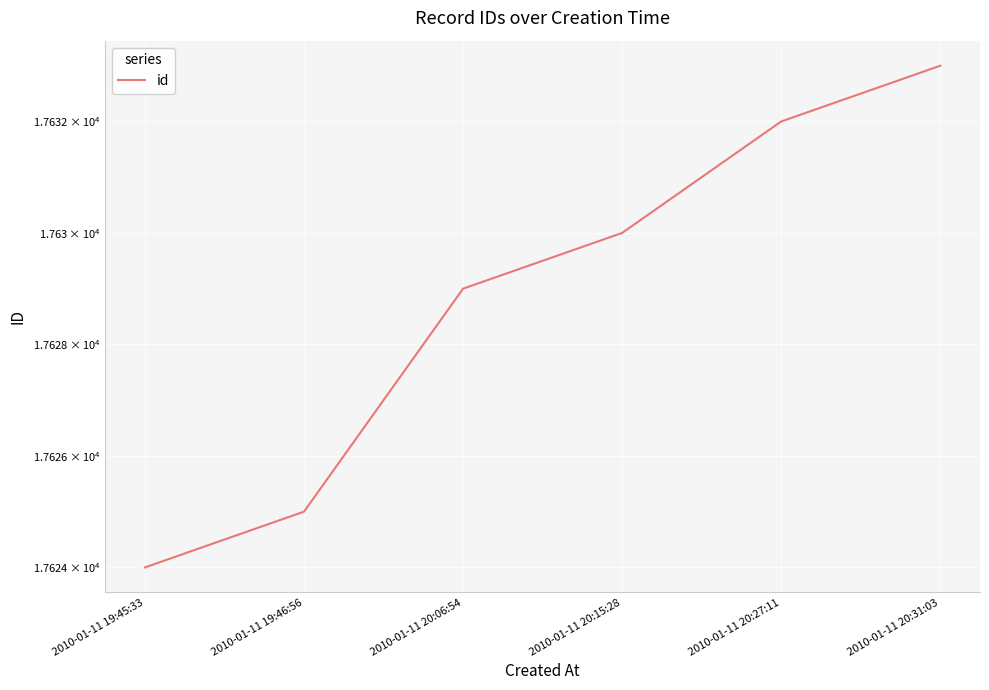

Which has a higher value, 2010-01-11 20:15:28 or 2010-01-11 19:46:56?

2010-01-11 20:15:28